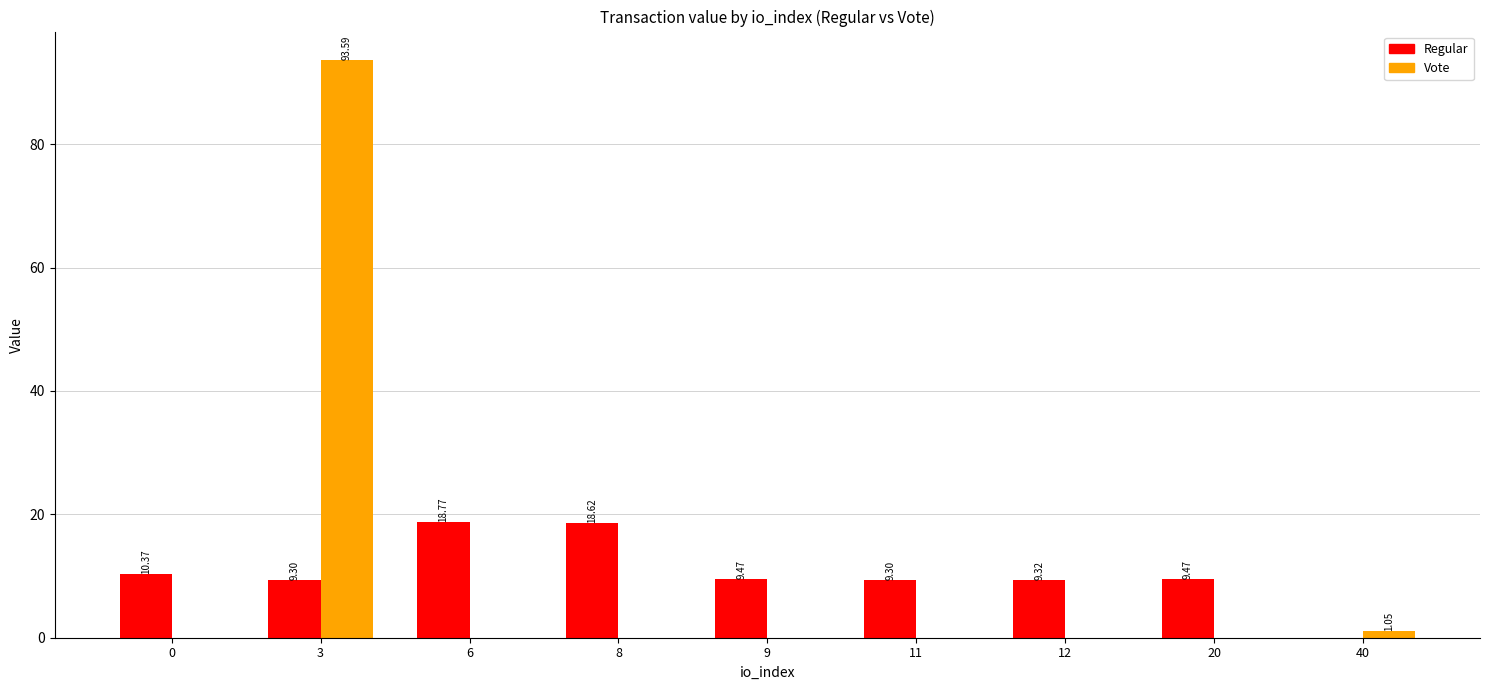

At which category is the sum across all series the highest?

3